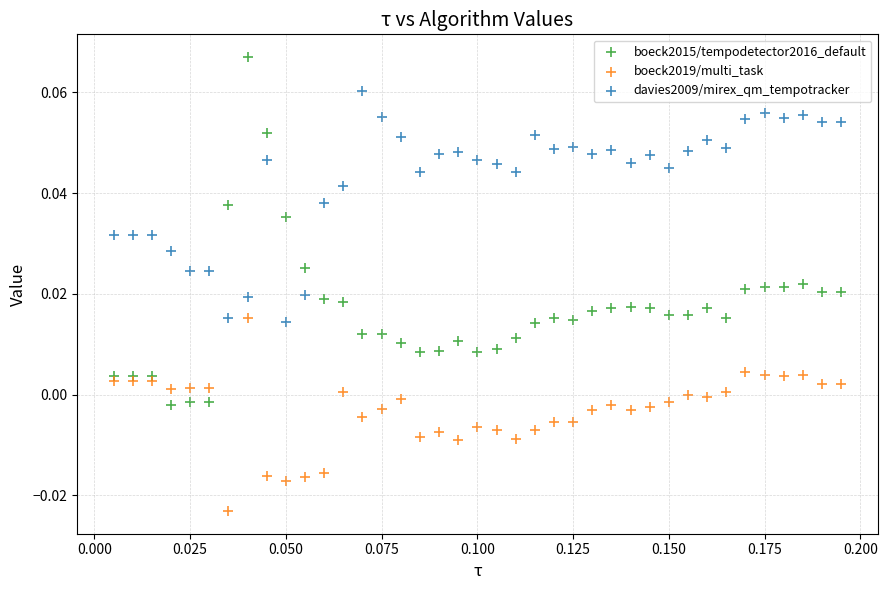

Which series has the largest Y range (max minus min)?

boeck2015/tempodetector2016_default